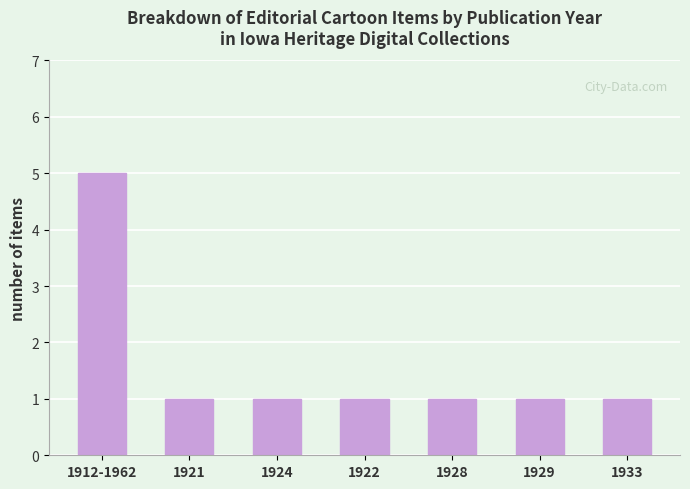

What position from the left is 1922?

4